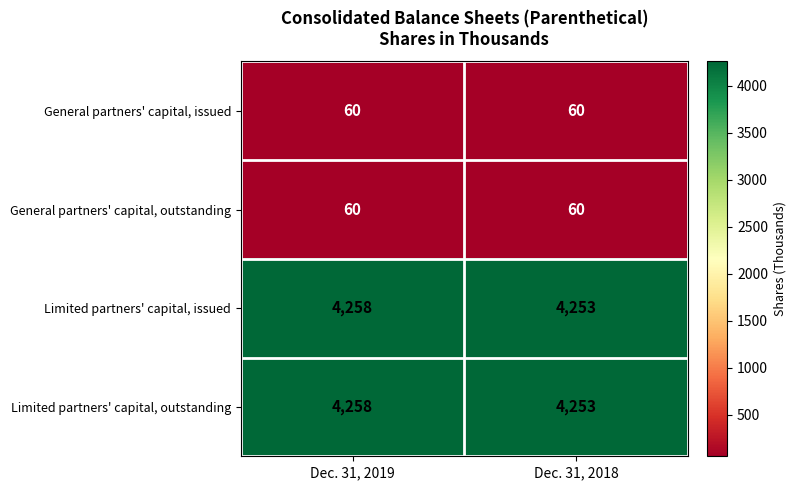

At which category is the sum across all series the highest?

Dec. 31, 2019